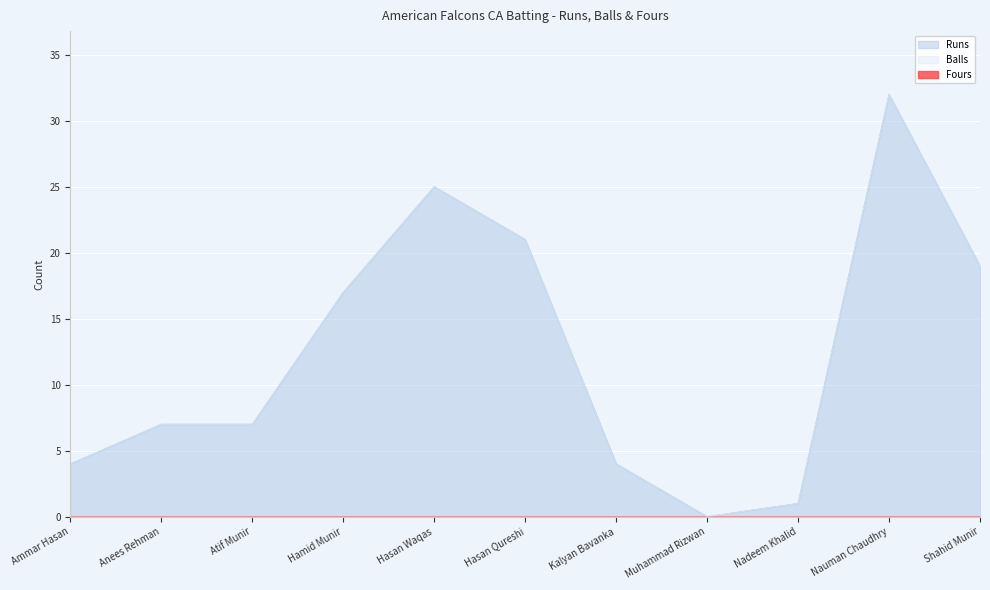

True or false: Balls and Runs cross at least once.

False